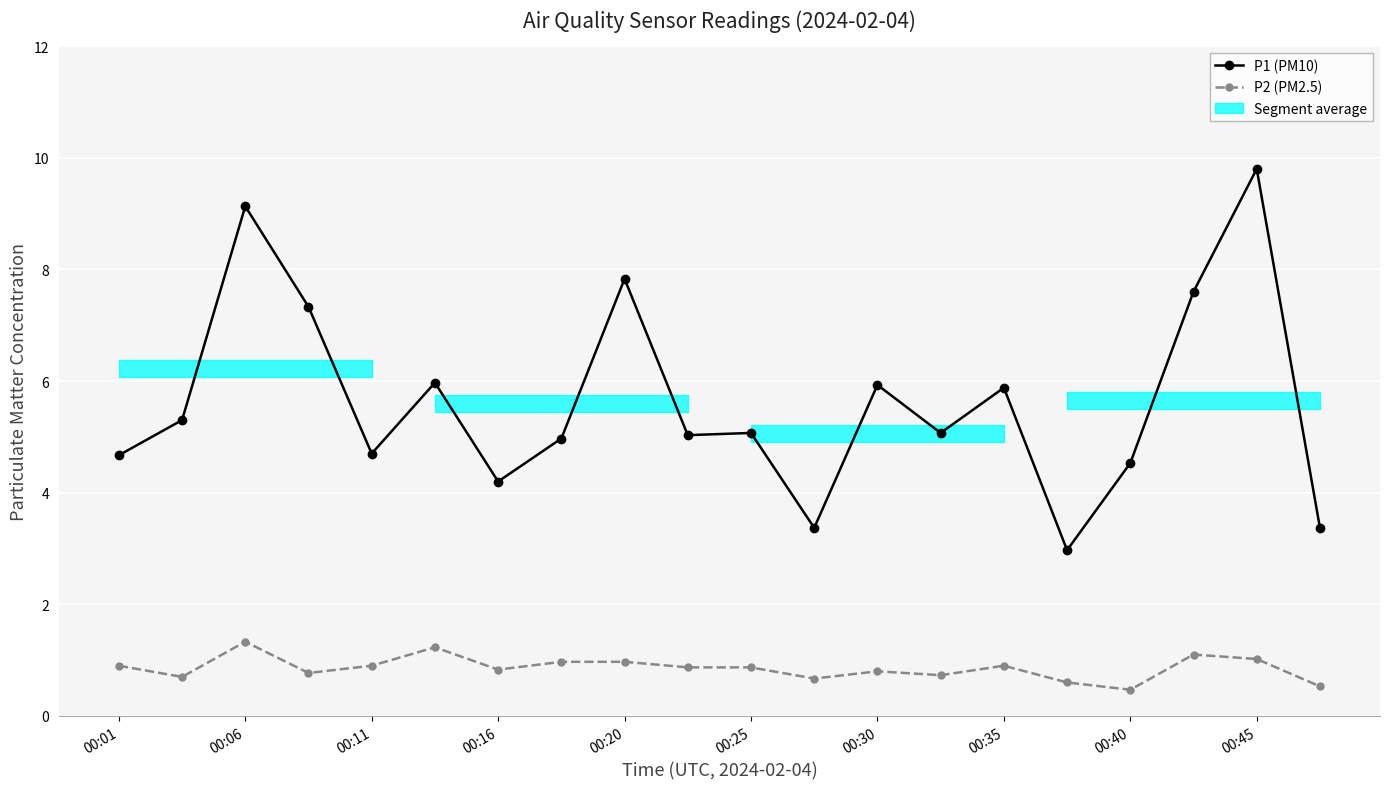

What is the difference between the maximum and second lowest values in the P2 (PM2.5) series?

0.8